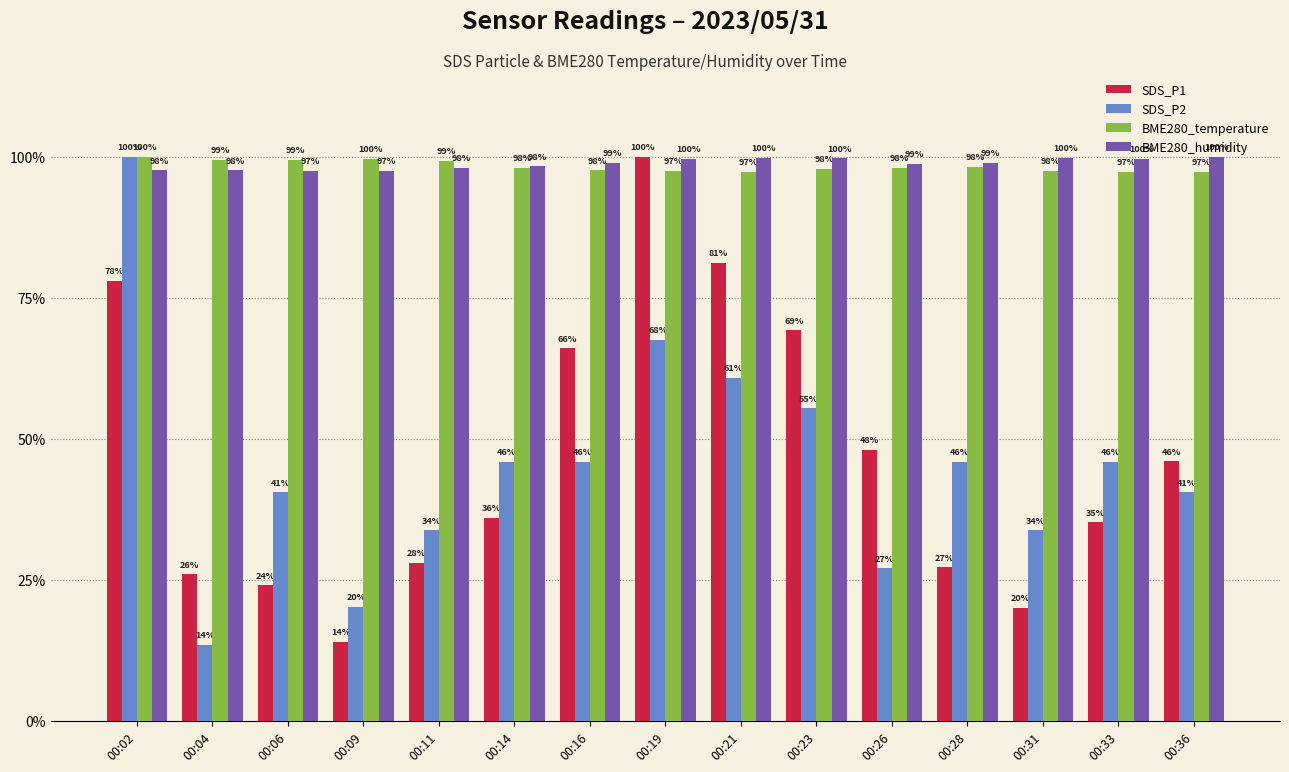

Are the bars horizontal?

No